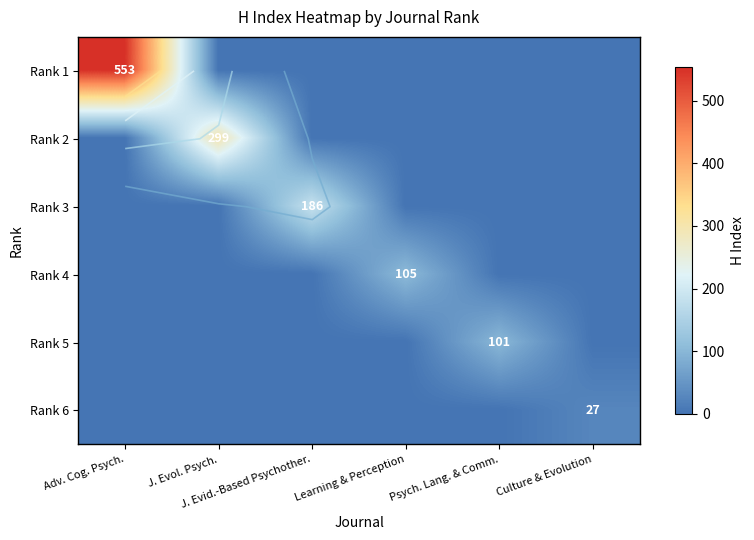

Which has a higher value, Learning & Perception or Culture & Evolution?

Learning & Perception